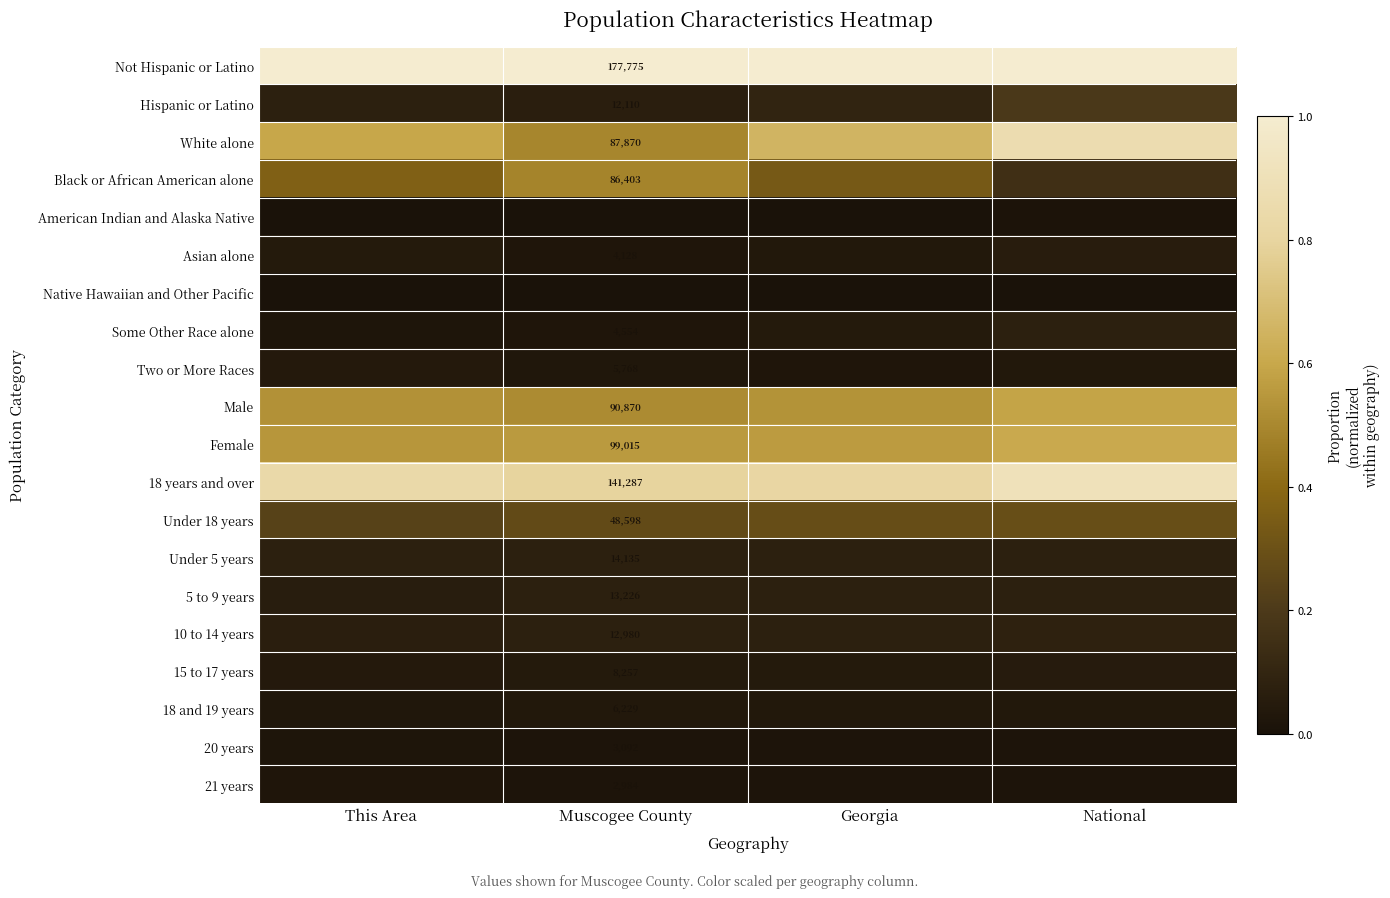

Is the value of Hispanic or Latino at Muscogee County greater than the value of 21 years at Muscogee County?

Yes